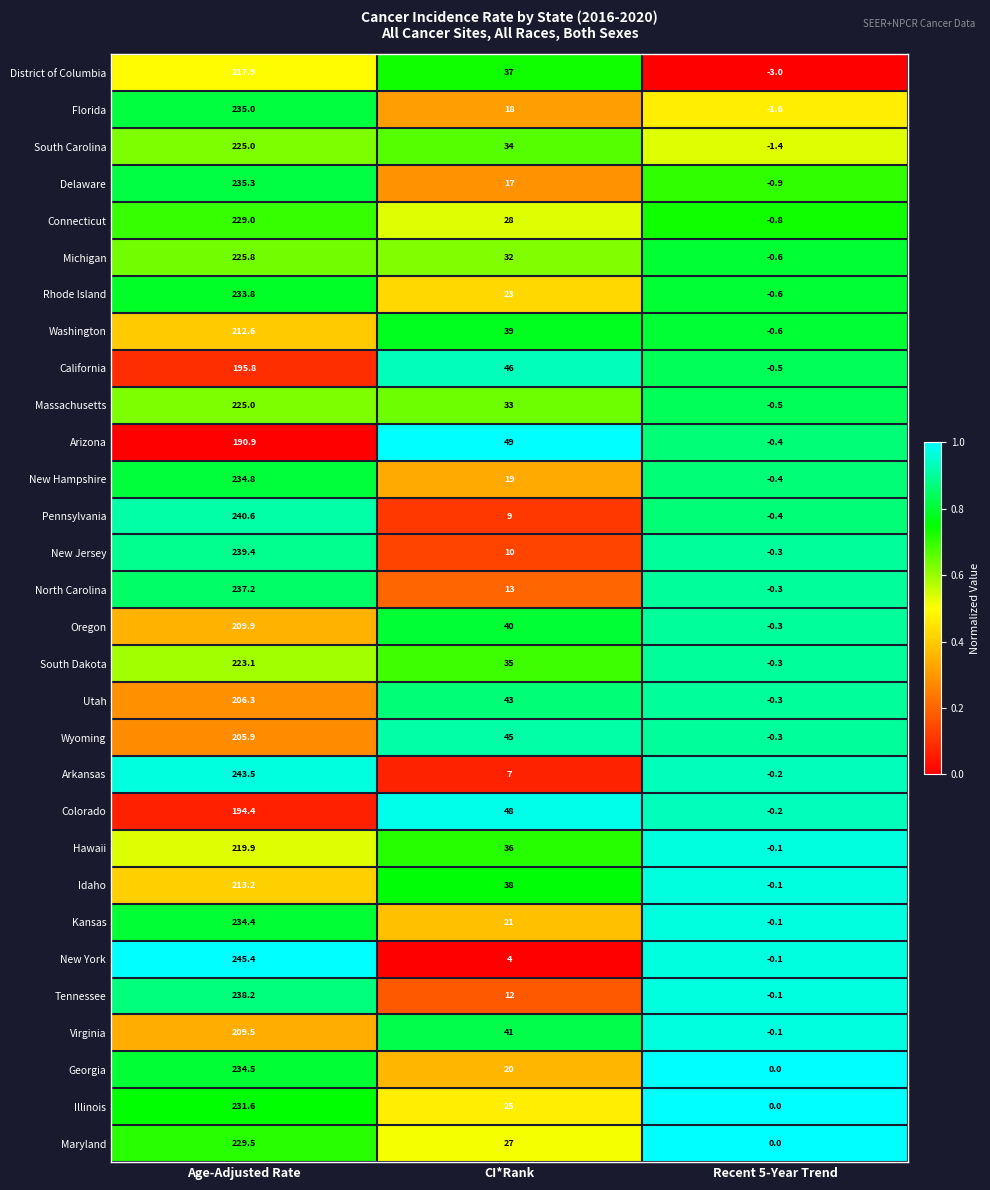

What is the difference between the highest and lowest values at CI*Rank?

45.0